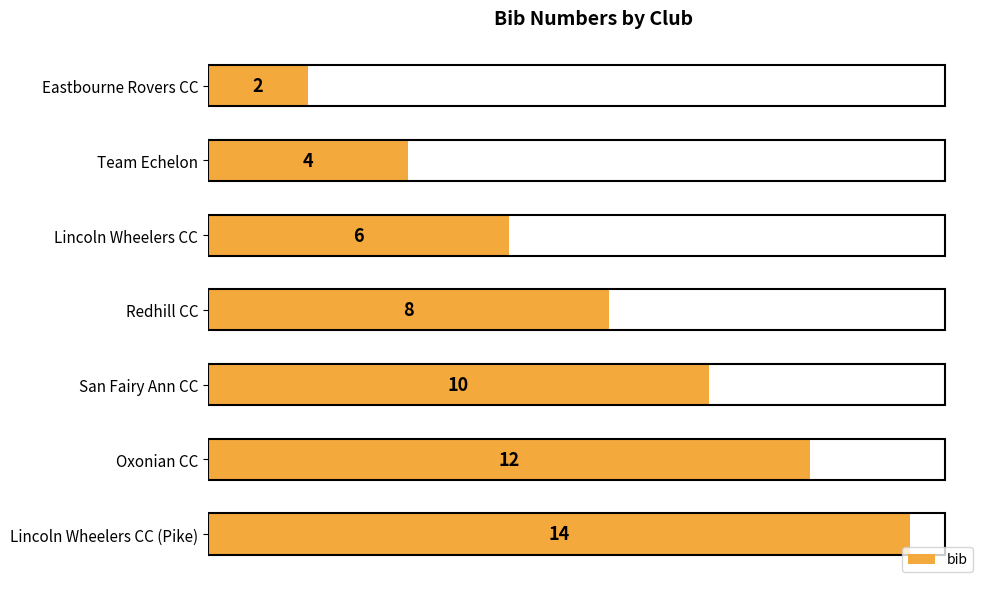

What is the label of the 7th bar from the top?

Lincoln Wheelers CC (Pike)